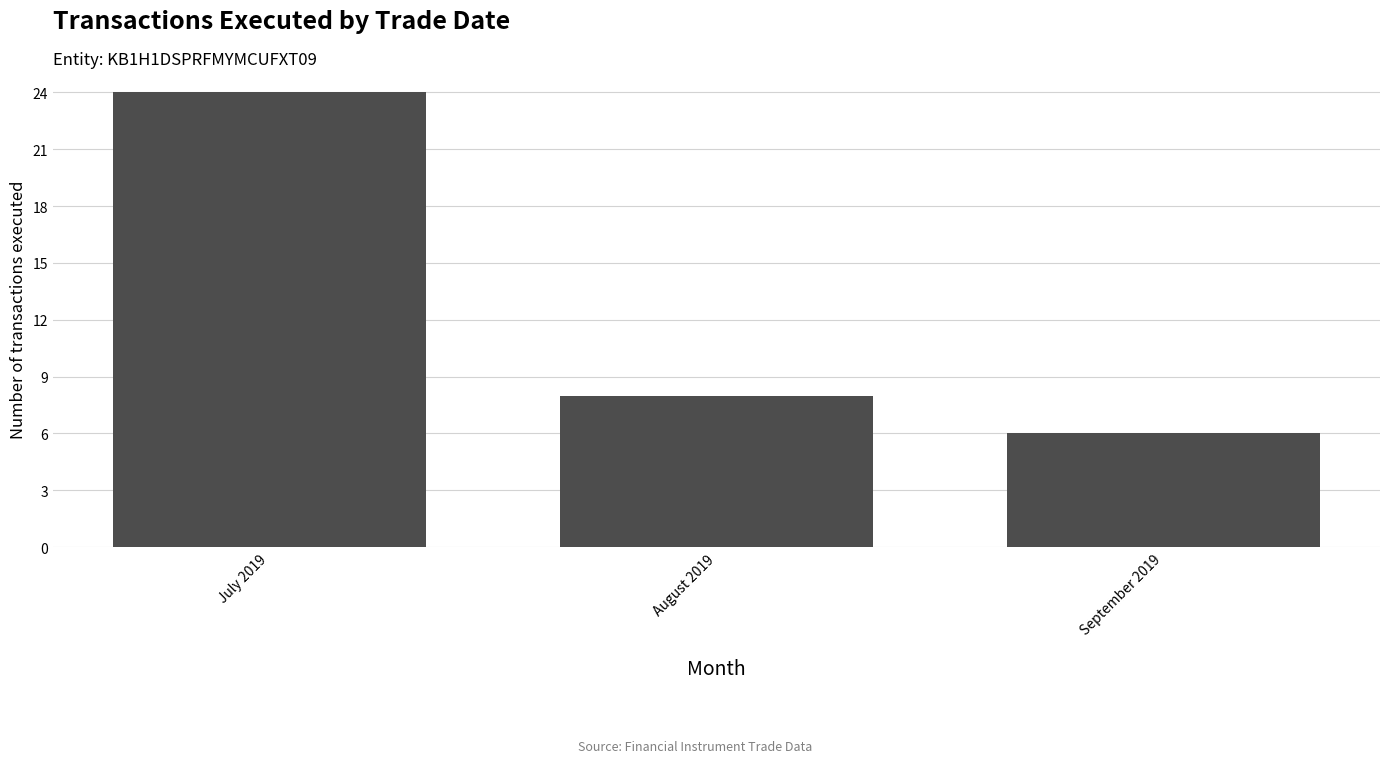

What position from the left is July 2019?

1